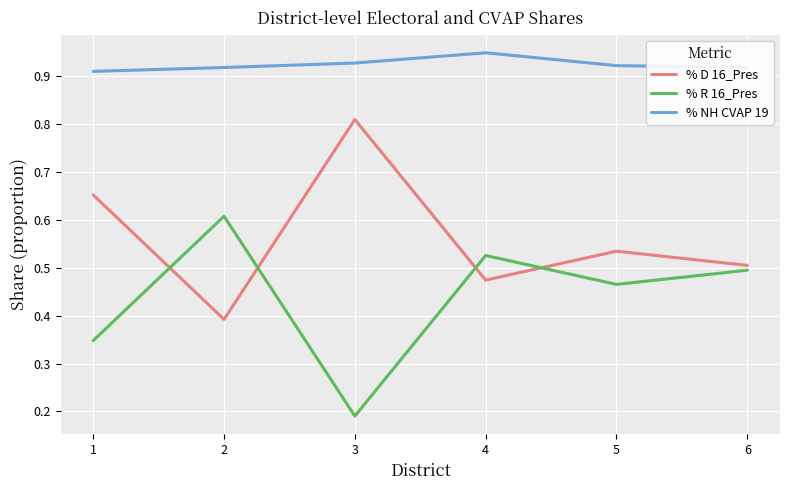

Where is % R 16_Pres nearest to the value 0?

3